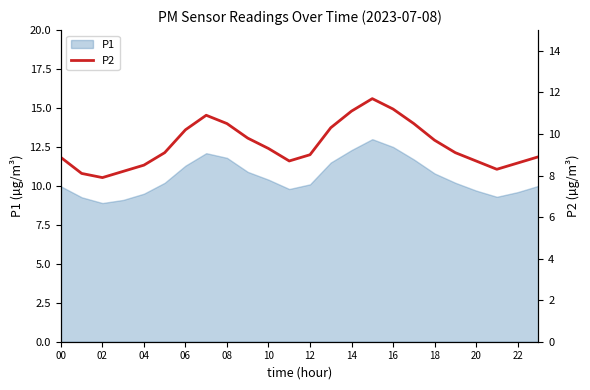

Is it true that P1 equals 16.5 at 14?

False